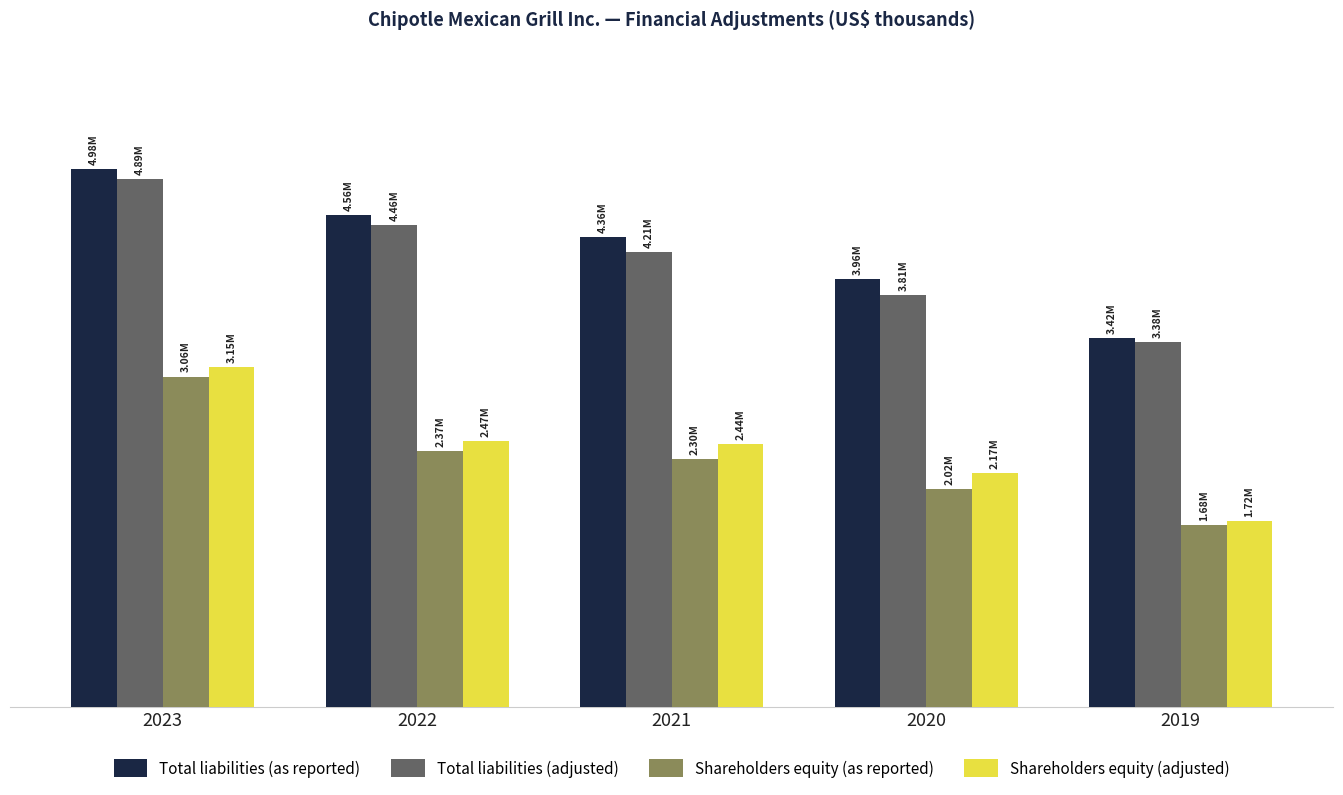

What is the value of the Total liabilities (adjusted) bar at the 2nd from the left?

4460858